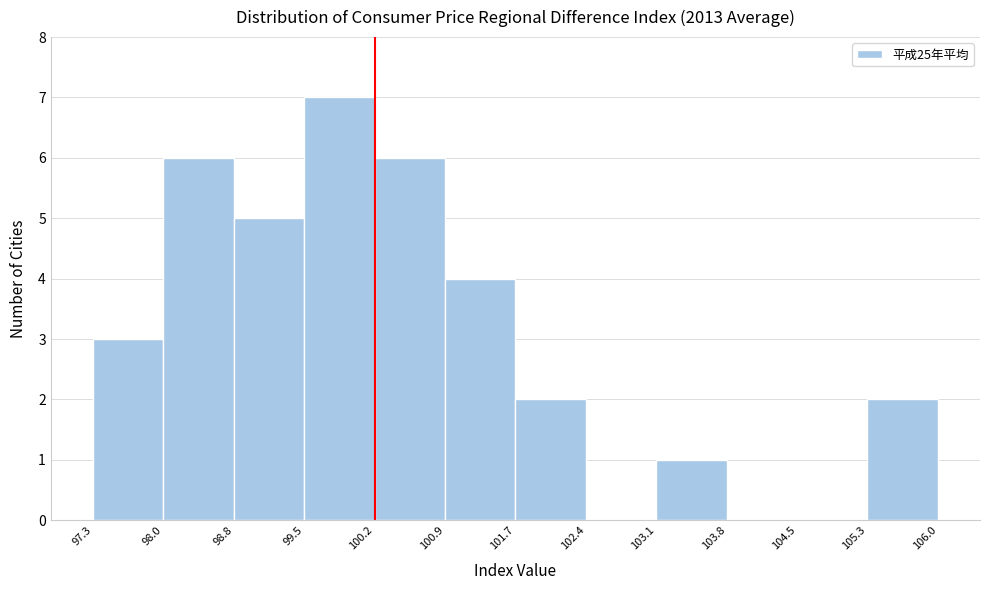

Reading left to right, transcribe this chart: for each bar, give the range it covers on the x-axis and its height. The values are not printed on the chart, so give them approximately, as read against the axis.

97.3 to 98.0: 3
98.0 to 98.8: 6
98.8 to 99.5: 5
99.5 to 100.2: 7
100.2 to 100.9: 6
100.9 to 101.7: 4
101.7 to 102.4: 2
102.4 to 103.1: 0
103.1 to 103.8: 1
103.8 to 104.5: 0
104.5 to 105.3: 0
105.3 to 106.0: 2